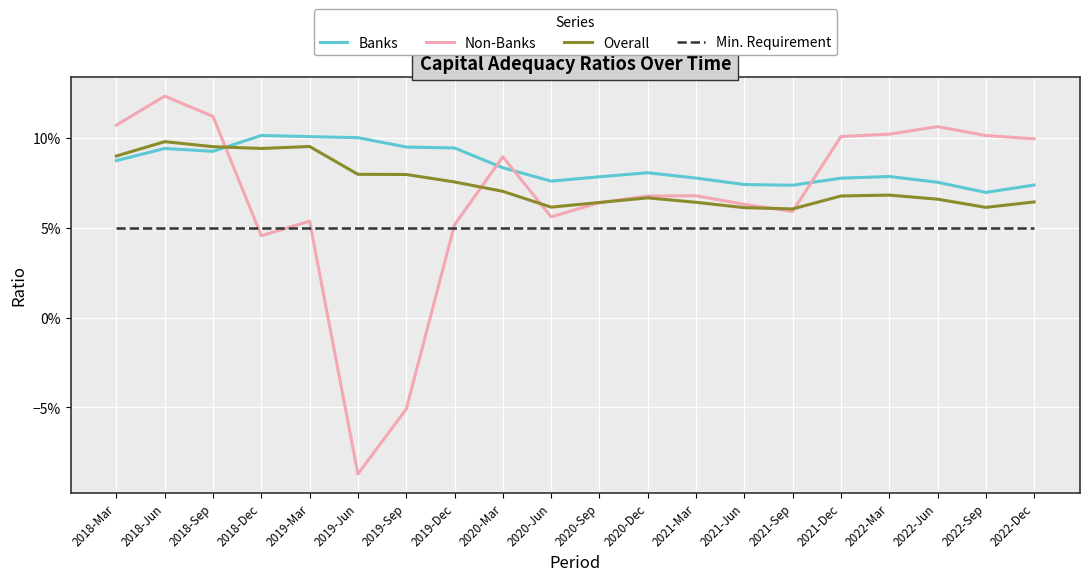

What is the maximum value for Banks?

0.1